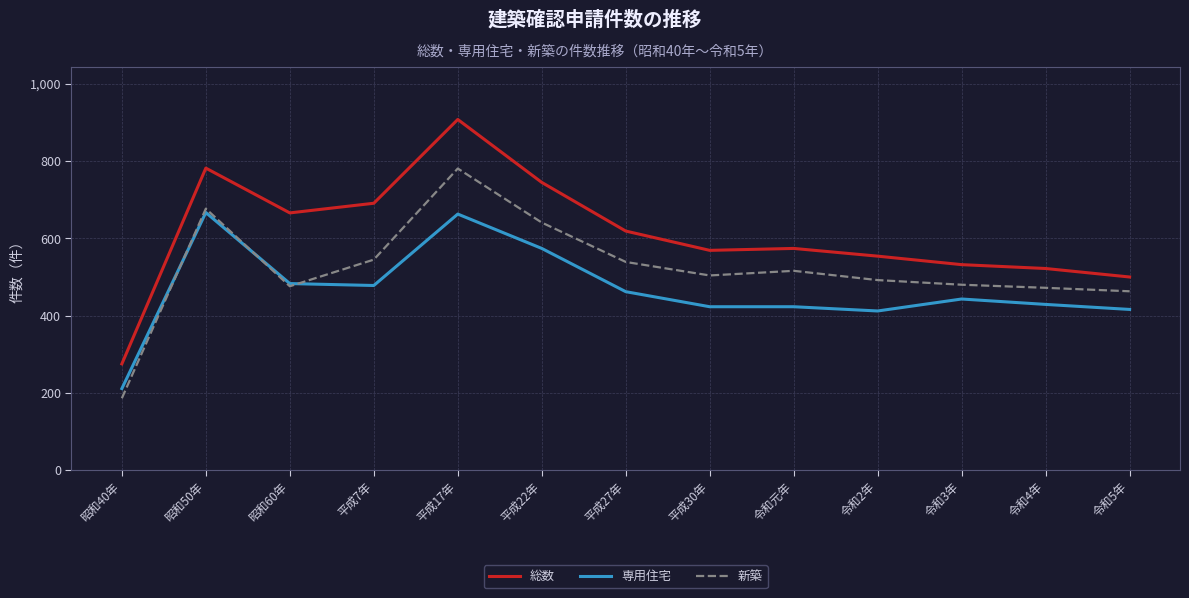

True or false: 新築 and 総数 intersect in this chart.

False